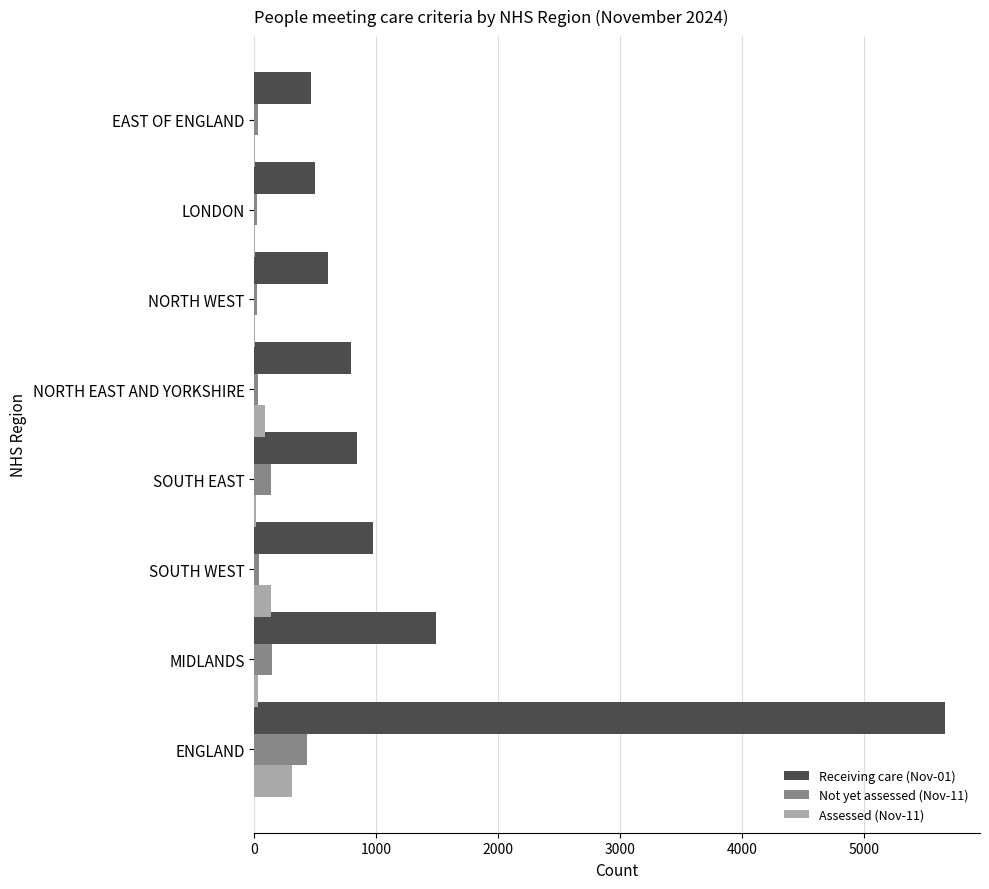

Which category has the highest value across all series?

ENGLAND